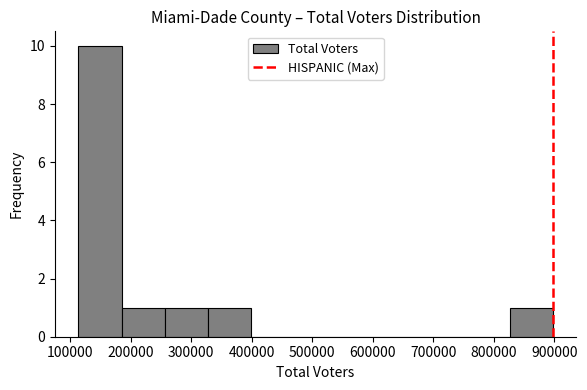

Reading left to right, list every bar in this chart as the range it spans on the x-axis followed by its height. Neither the bar edges nor the heights are printed on the chart, so give them approximately, as read against the axes.

110000 to 180000: 10
180000 to 260000: 1
260000 to 330000: 1
330000 to 400000: 1
400000 to 470000: 0
470000 to 540000: 0
540000 to 610000: 0
610000 to 680000: 0
680000 to 750000: 0
750000 to 830000: 0
830000 to 900000: 1